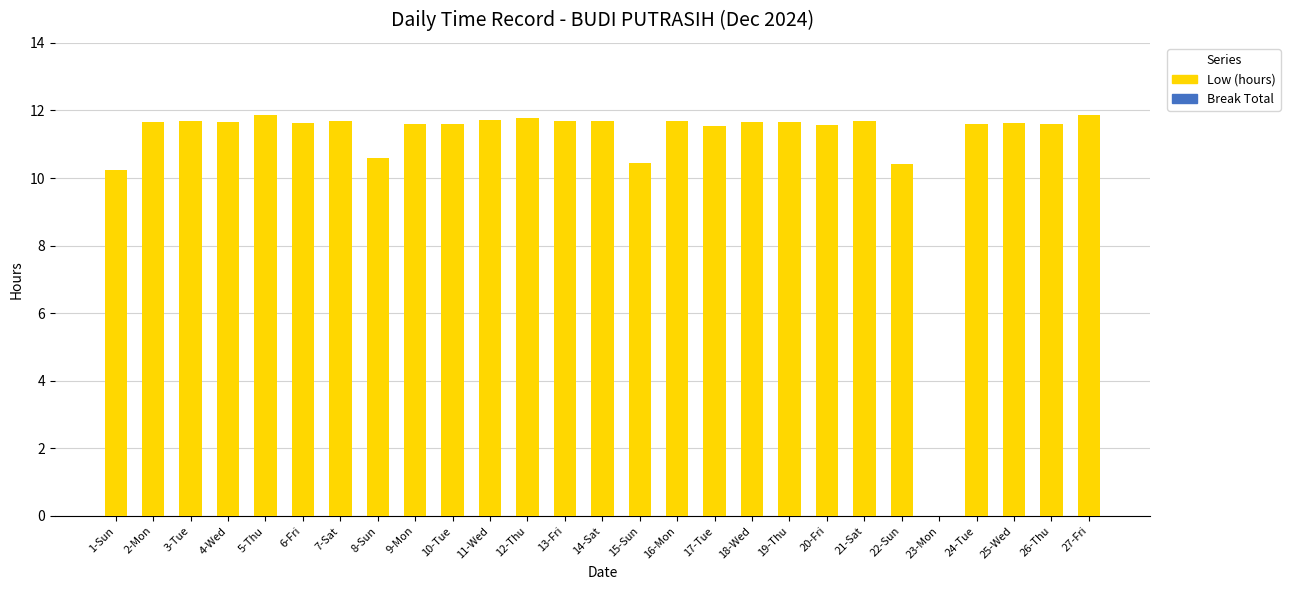

The value at 21-Sat is 19.9. True or false?

False